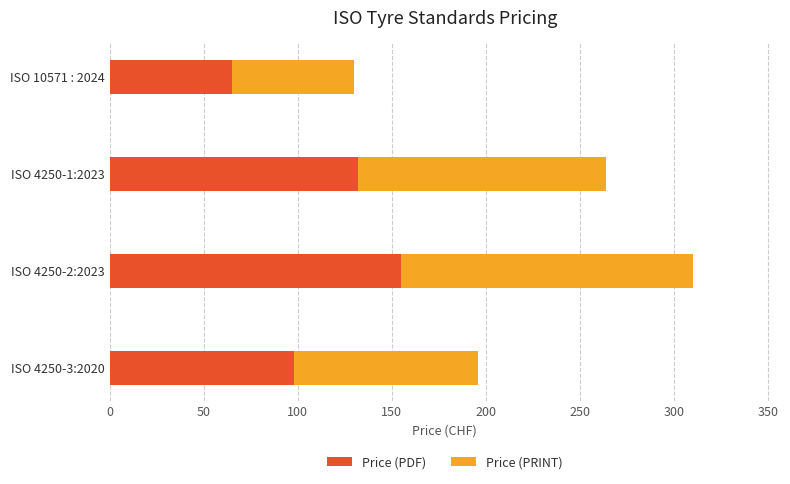

The Price (PDF) series shows 108 at ISO 10571 : 2024. True or false?

False